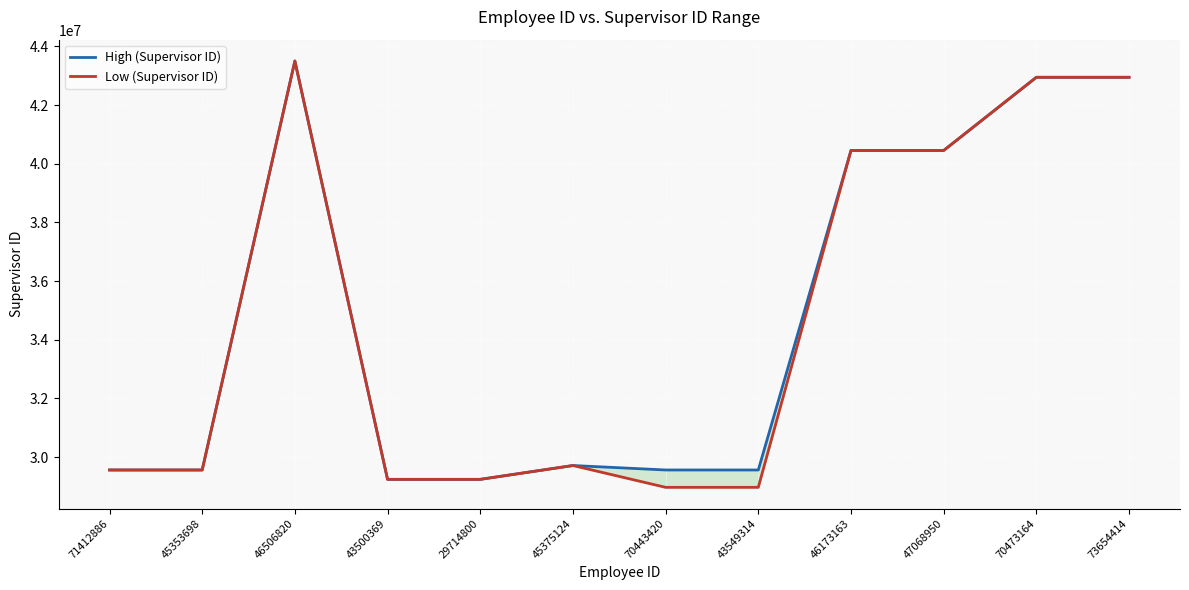

True or false: High (Supervisor ID) and Low (Supervisor ID) cross at least once.

False